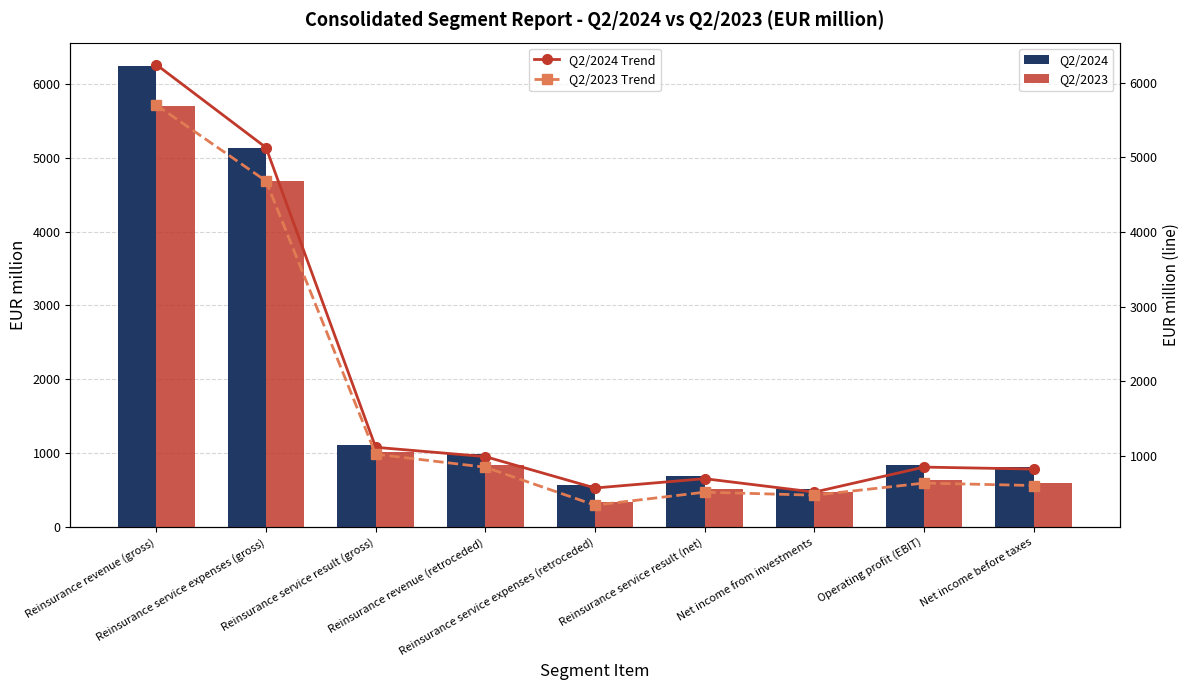

Which series has the largest total across all categories?

Q2/2024